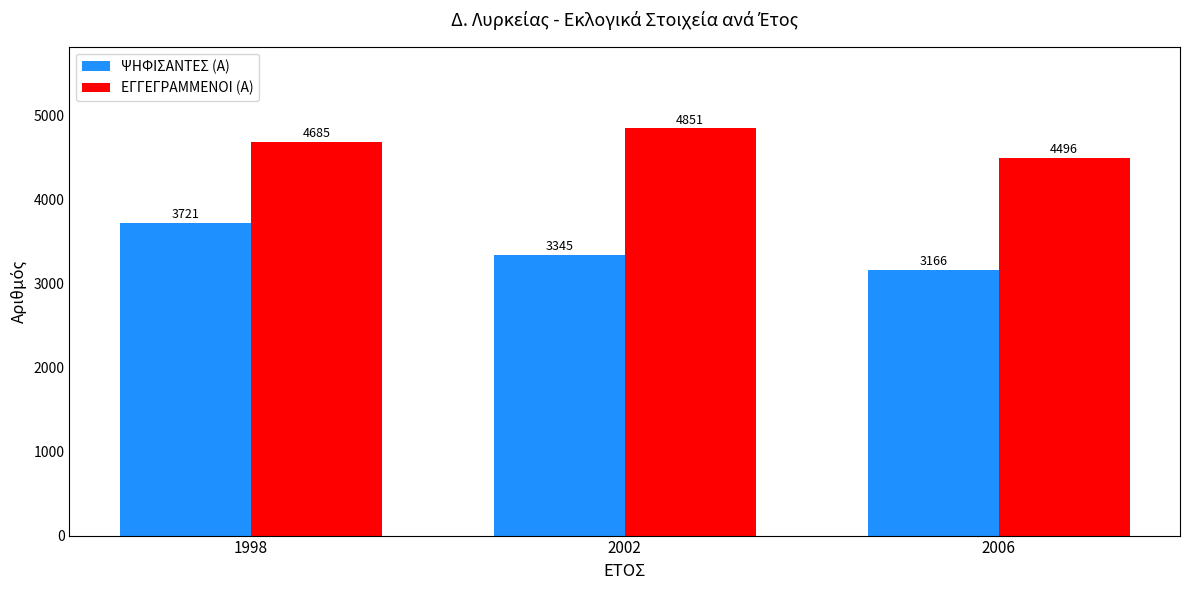

The value of ΨΗΦΙΣΑΝΤΕΣ (Α) at 2002 is 1627. True or false?

False